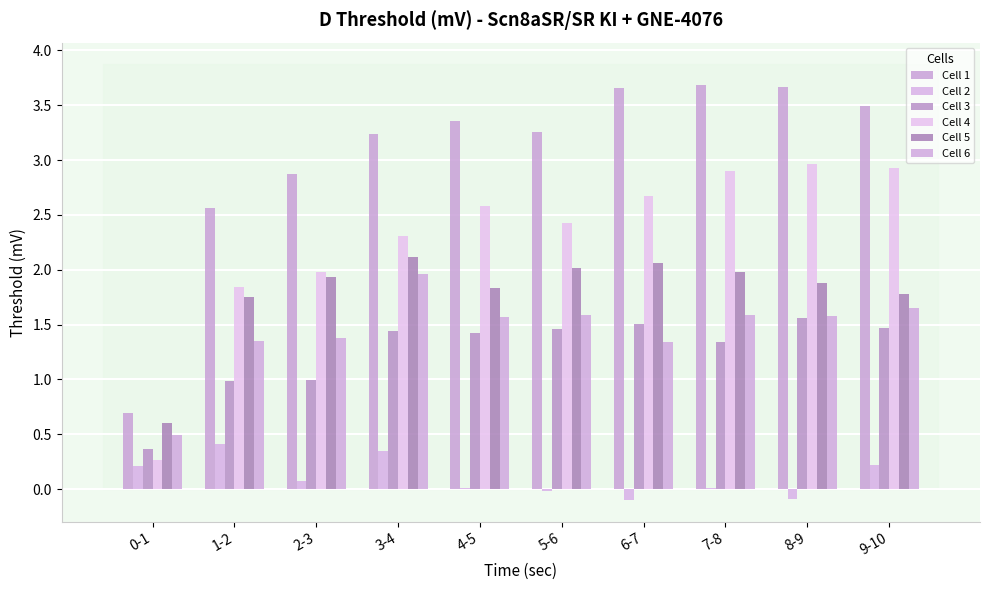

Is it true that Cell 5 equals 3.0 at 9-10?

False